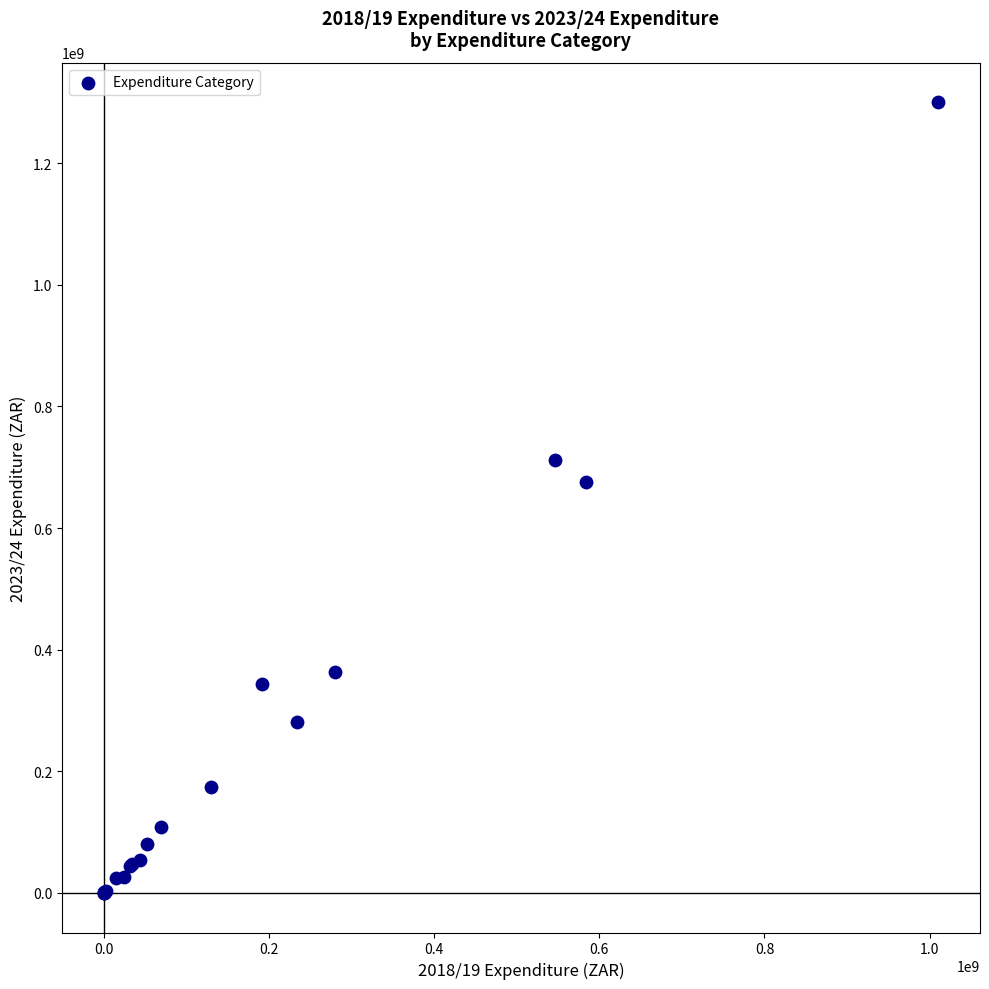

What Y value in the scatter plot is closest to 650152918?

675021231.6